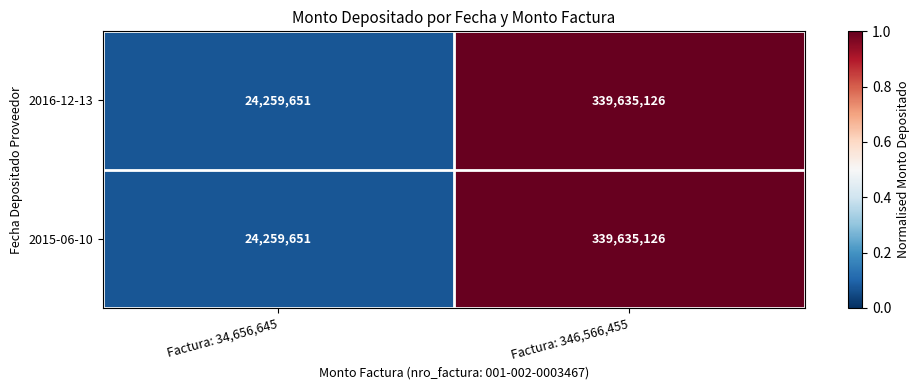

Which label corresponds to the smallest value in the chart?

Factura: 34,656,645